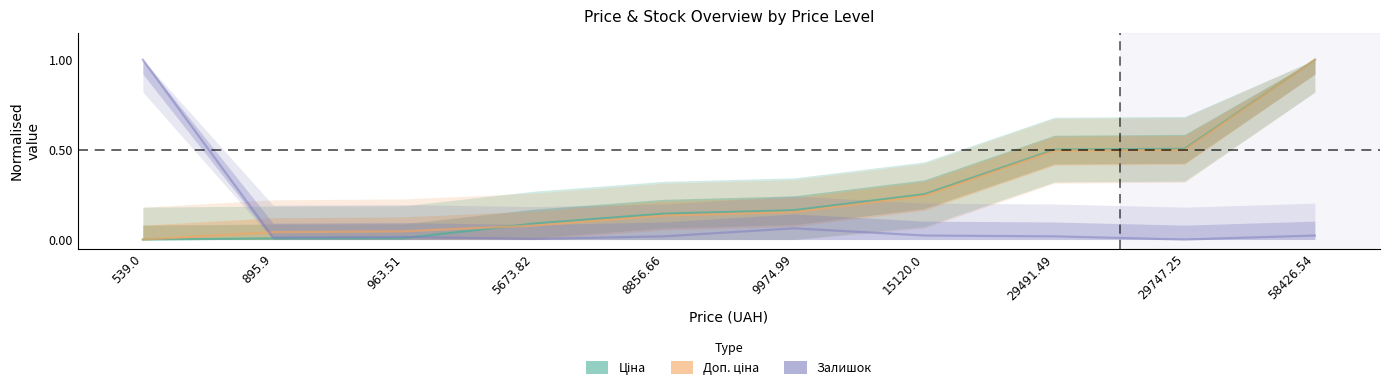

In Залишок, how many points are higher than both neighbors (excluding endpoints)?

2